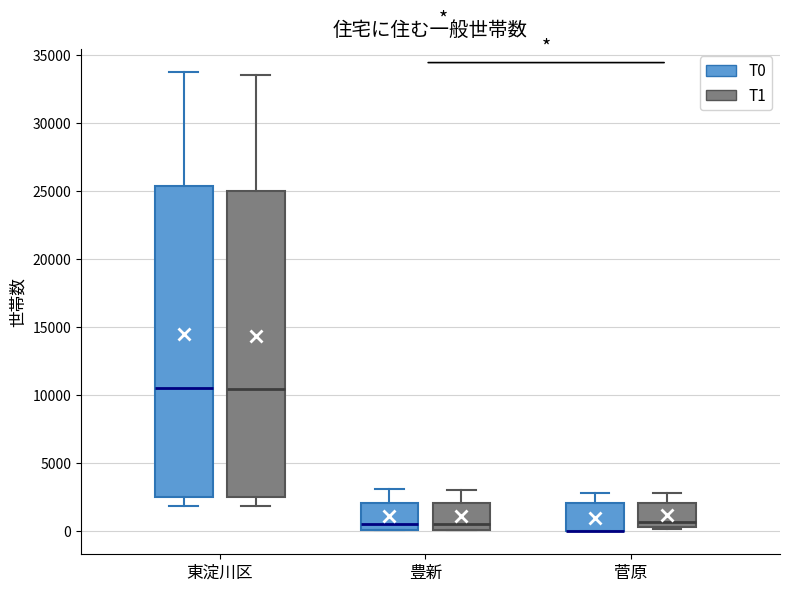

Reading left to right, read every box against the y-axis: the position of its median line, the range the box covers, and the ends of its whiskers. The values are not printed on the chart, so give them approximately, as read against the axis.

東淀川区 (T0): median 10500, box 2500 to 25500, whiskers 2000 to 34000
東淀川区 (T1): median 10500, box 2500 to 25000, whiskers 2000 to 33500
豊新 (T0): median 500, box 0 to 2000, whiskers 0 to 3000
豊新 (T1): median 500, box 0 to 2000, whiskers 0 to 3000
菅原 (T0): median 0 (drawn on the box's lower edge), box 0 to 2000, whiskers 0 to 3000
菅原 (T1): median 500 (just above the box's lower edge), box 500 to 2000, whiskers 0 to 3000